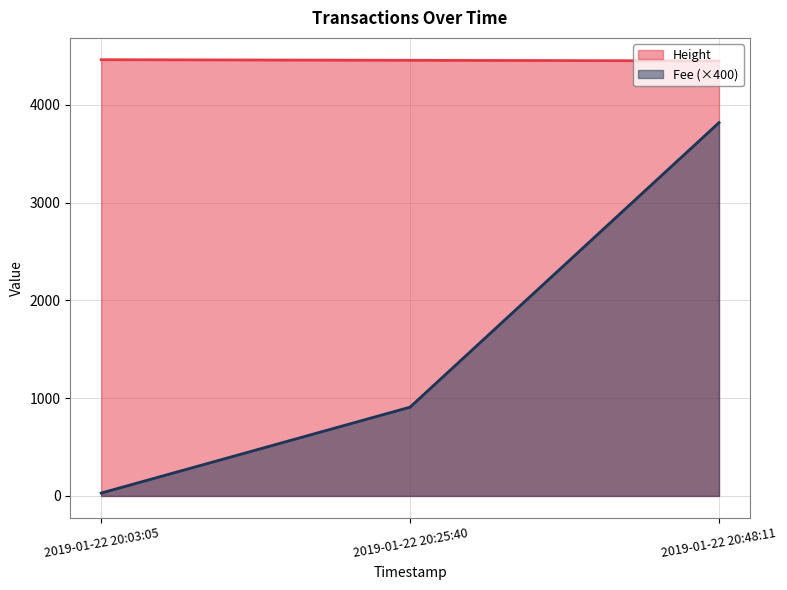

True or false: Height has a value of 4463.0 at 2019-01-22 20:03:05.

True